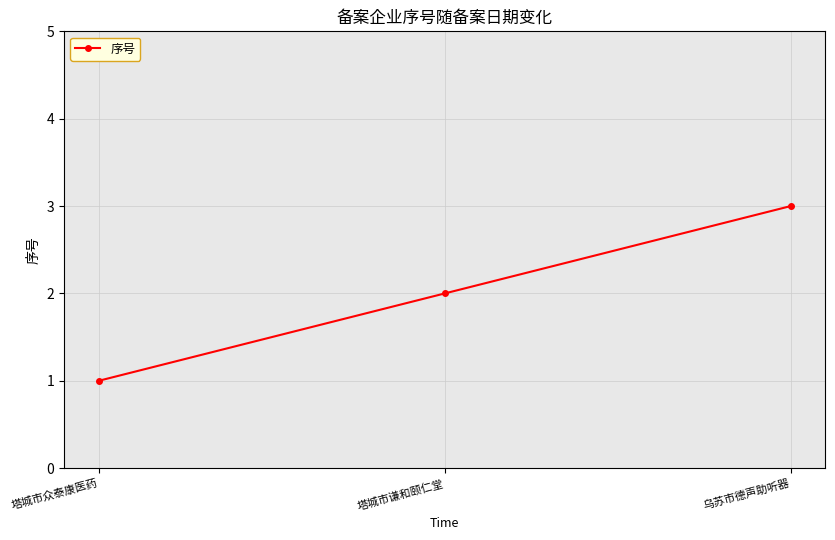

How many data points does each series have?

3